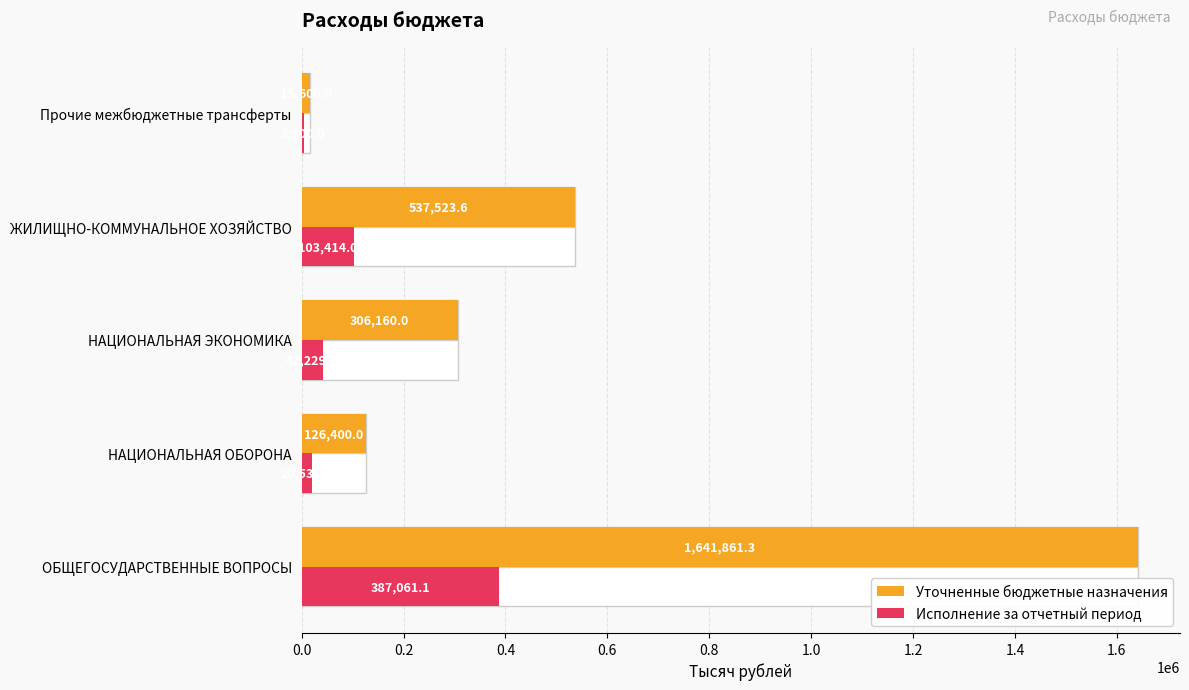

What are all the series names shown in the legend?

Уточненные бюджетные назначения, Исполнение за отчетный период